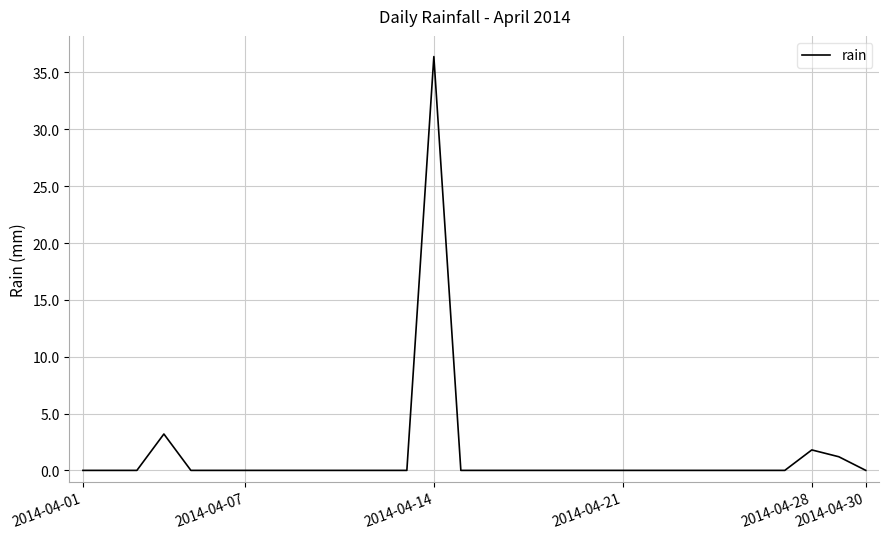

Reading left to right, transcribe all the data shown in this chart.

0.0	0.0	0.0	3.2	0.0	0.0	0.0	0.0	0.0	0.0	0.0	0.0	0.0	36.4	0.0	0.0	0.0	0.0	0.0	0.0	0.0	0.0	0.0	0.0	0.0	0.0	0.0	1.8	1.2	0.0